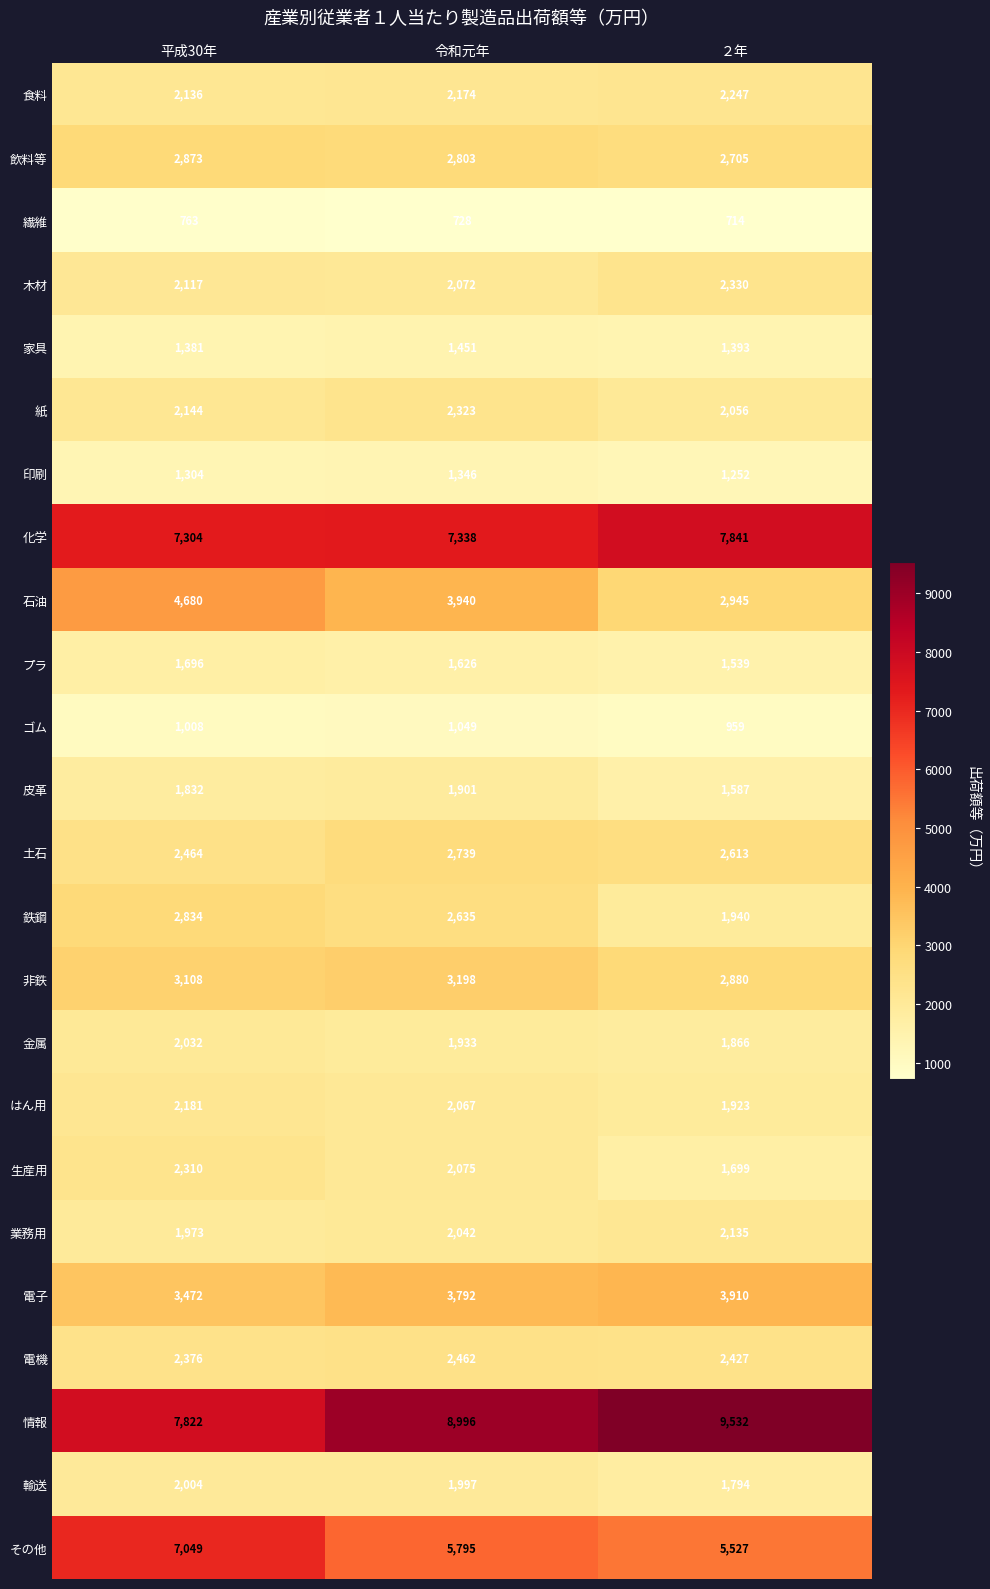

At which label is 情報 closest to 8677?

令和元年